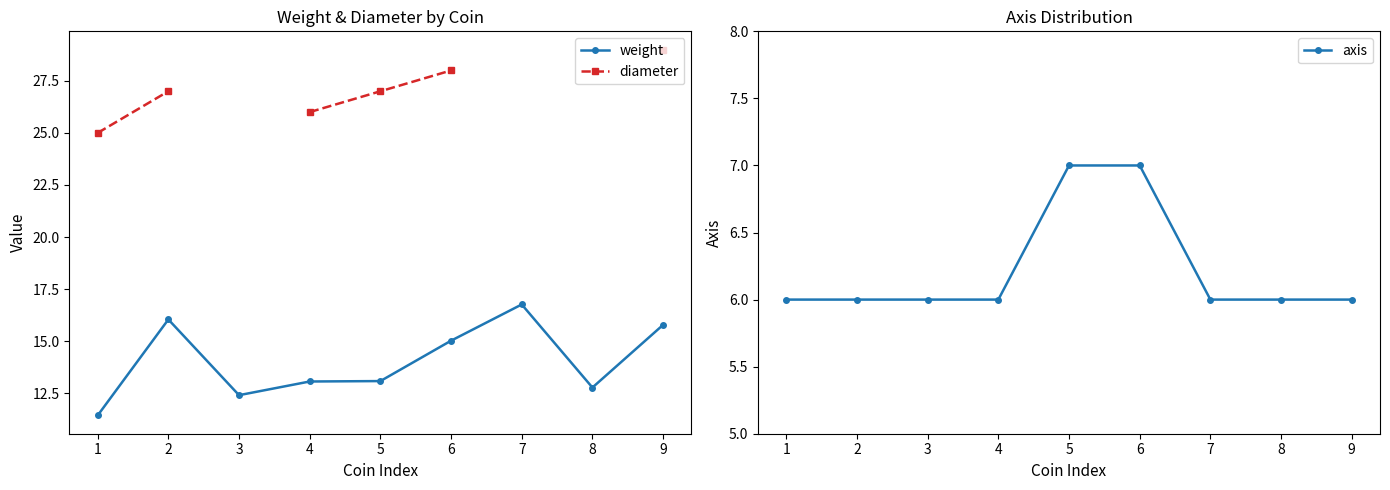

Rank the categories by axis value from highest to lowest.

5, 6, 1, 2, 3, 4, 7, 8, 9